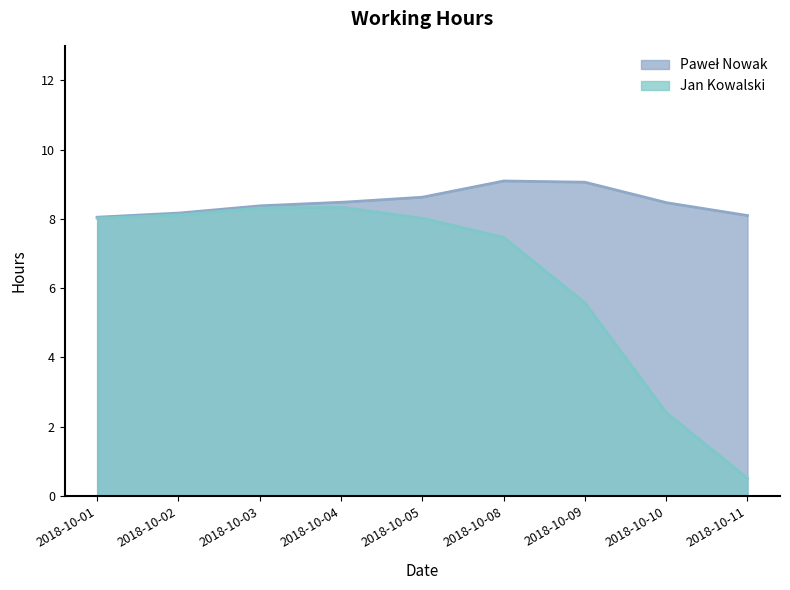

What are all the series names shown in the legend?

Paweł Nowak, Jan Kowalski